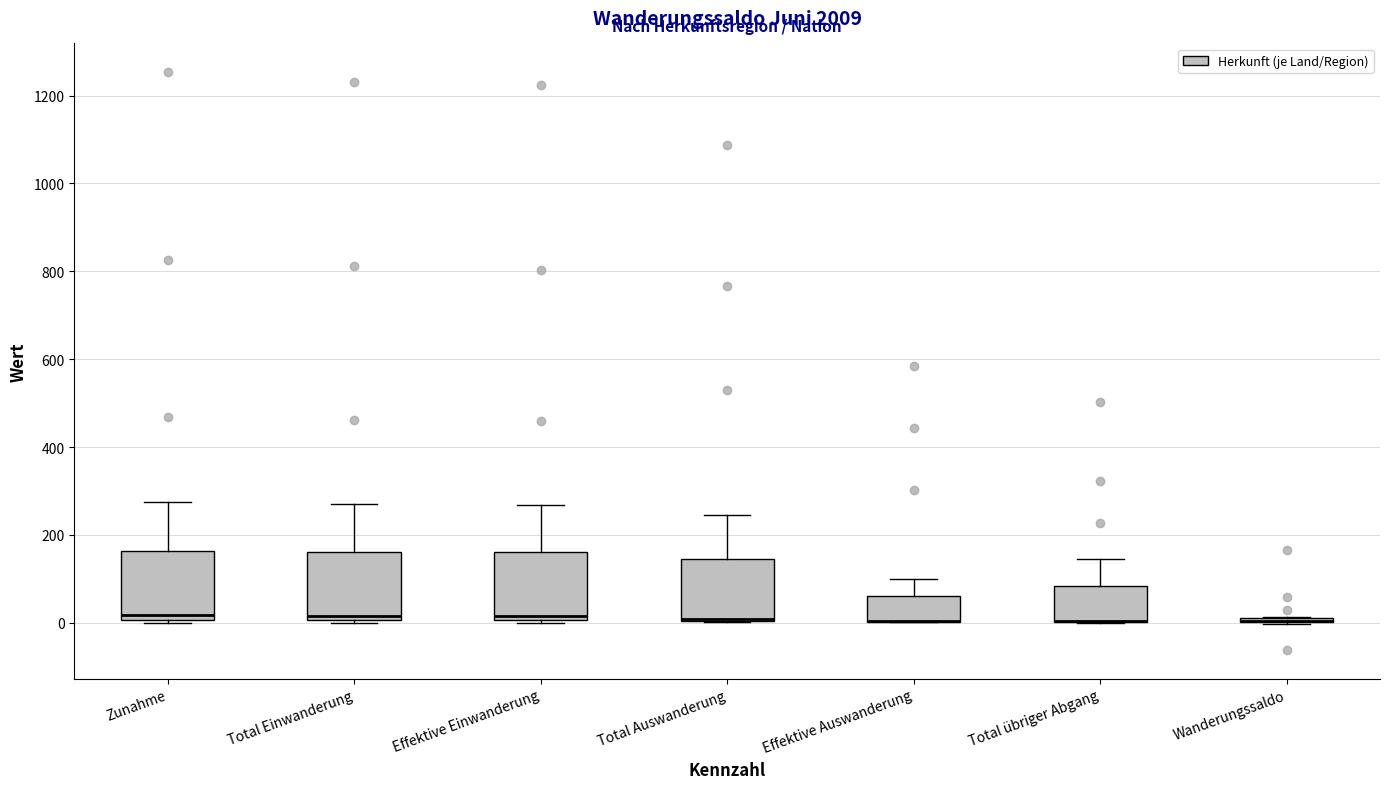

Reading left to right, transcribe this box plot: for each box, give where its median line is, the range the box spans, and where its two whiskers end, as read against the y-axis. The values are not printed on the chart, so give them approximately, as read against the axis.

Zunahme: median 20, box 0 to 160, whiskers 0 (just below the box's lower edge) to 280
Total Einwanderung: median 20, box 0 to 160, whiskers 0 (just below the box's lower edge) to 280
Effektive Einwanderung: median 20, box 0 to 160, whiskers 0 (just below the box's lower edge) to 260
Total Auswanderung: median 0 (drawn on the box's lower edge), box 0 to 140, whiskers 0 to 240
Effektive Auswanderung: median 0 (drawn on the box's lower edge), box 0 to 60, whiskers 0 to 100
Total übriger Abgang: median 0 (drawn on the box's lower edge), box 0 to 80, whiskers 0 to 140
Wanderungssaldo: box collapsed to a line at 0, whiskers 0 to 20